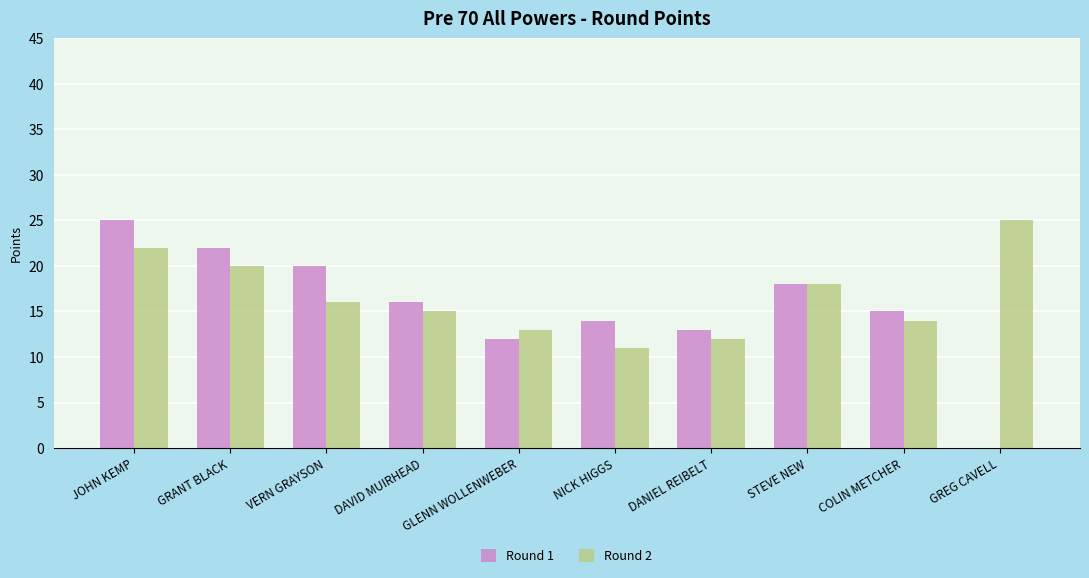

What is the sum of all Round 1 values?

155